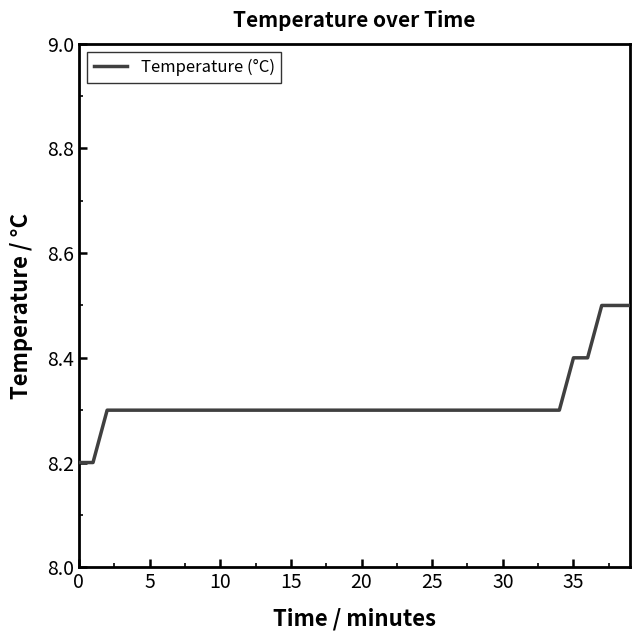

What is the difference between the maximum and second lowest values?

0.3